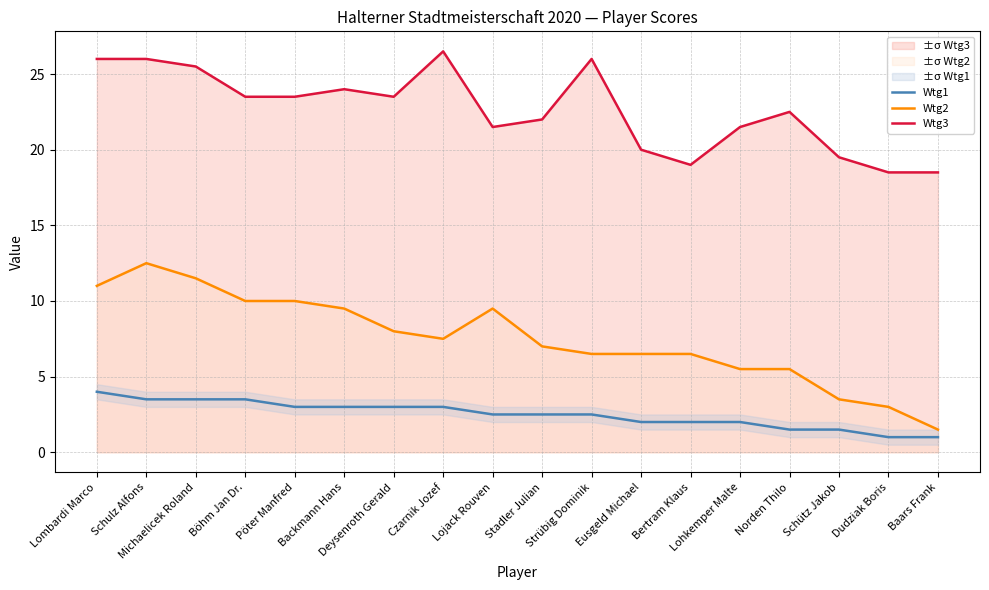

At which label does Wtg3 first exceed 23?

Lombardi Marco